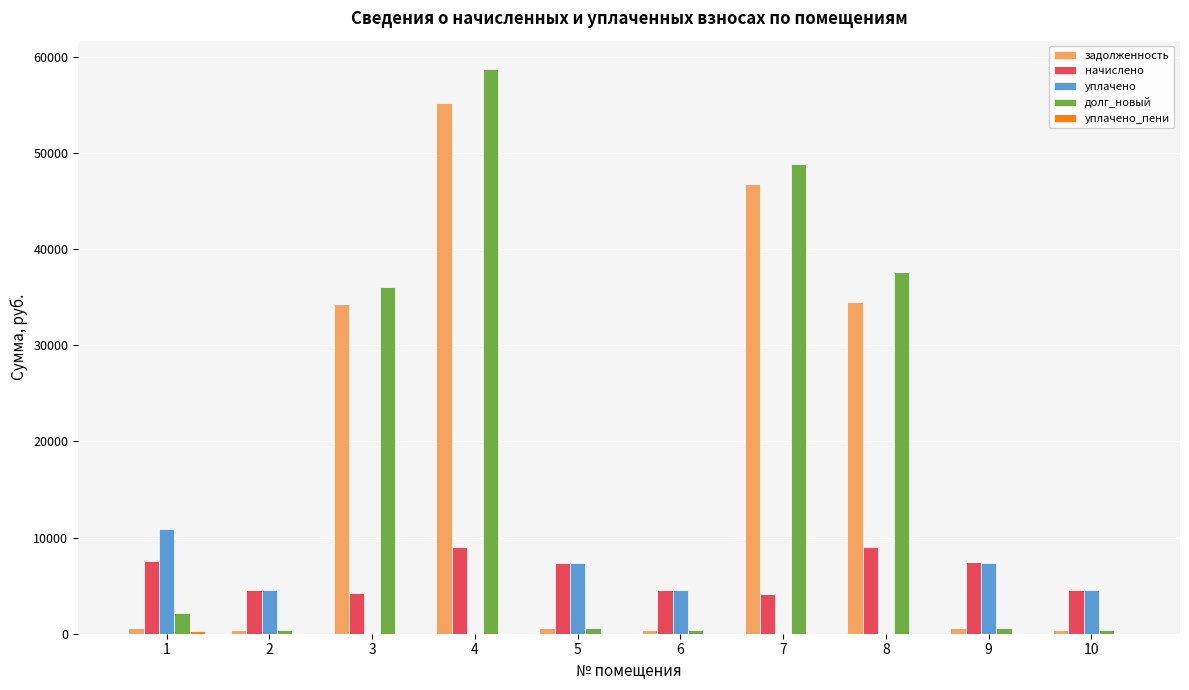

Is the value of начислено at 6 greater than the value of долг_новый at 8?

No